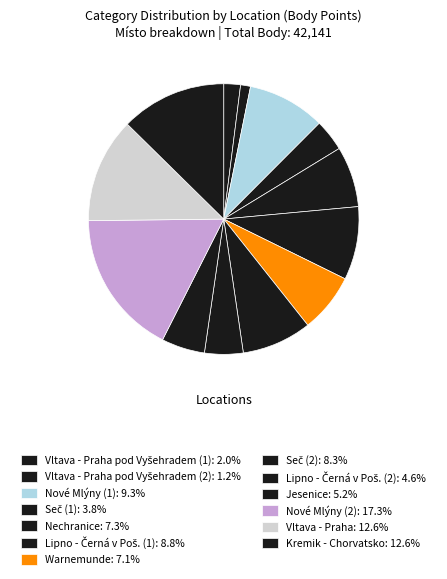

How many segments does this pie chart have?

13